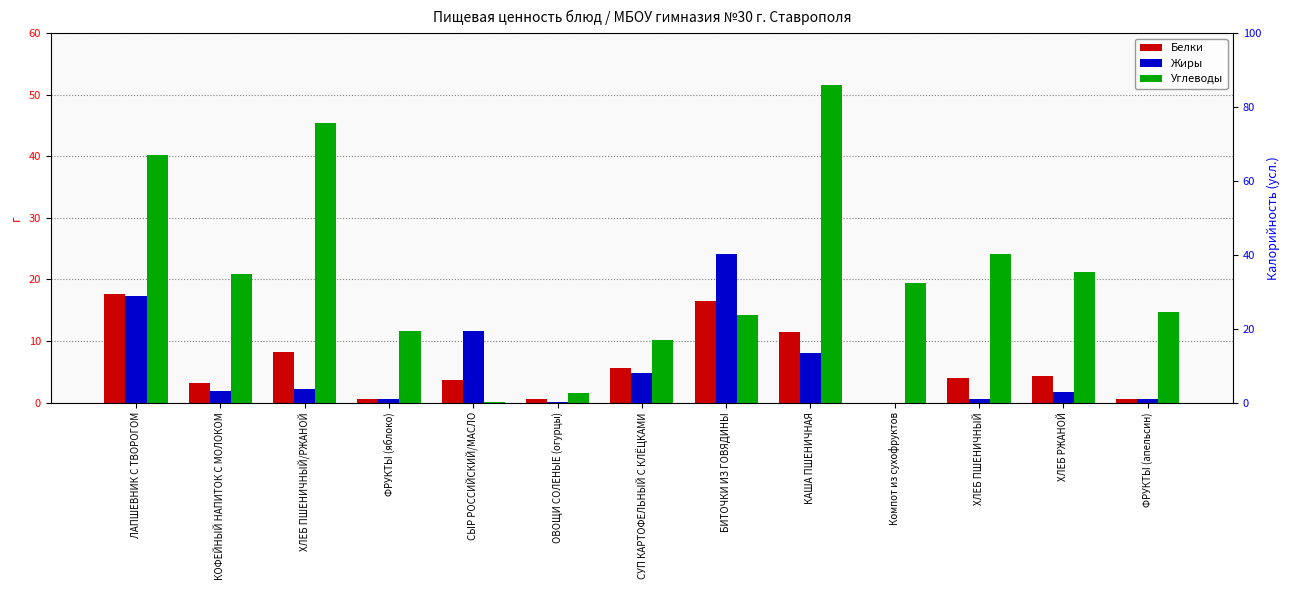

What is the value of the Белки bar at the 1st from the left?

17.7